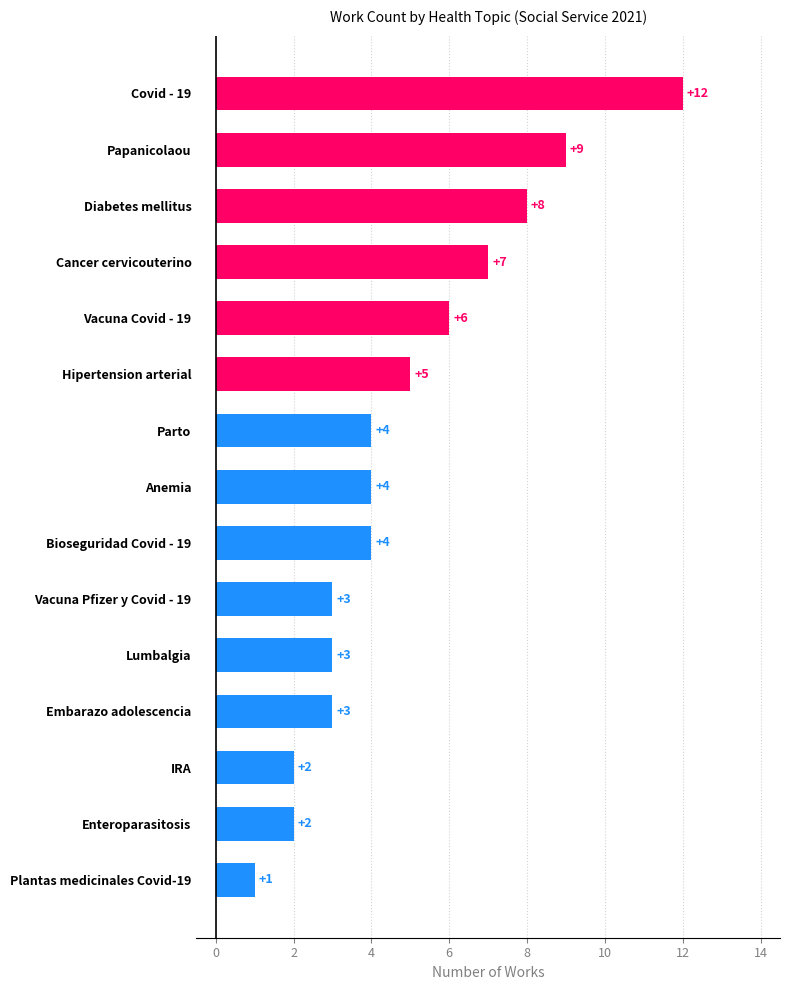

How many series are shown in this chart?

1